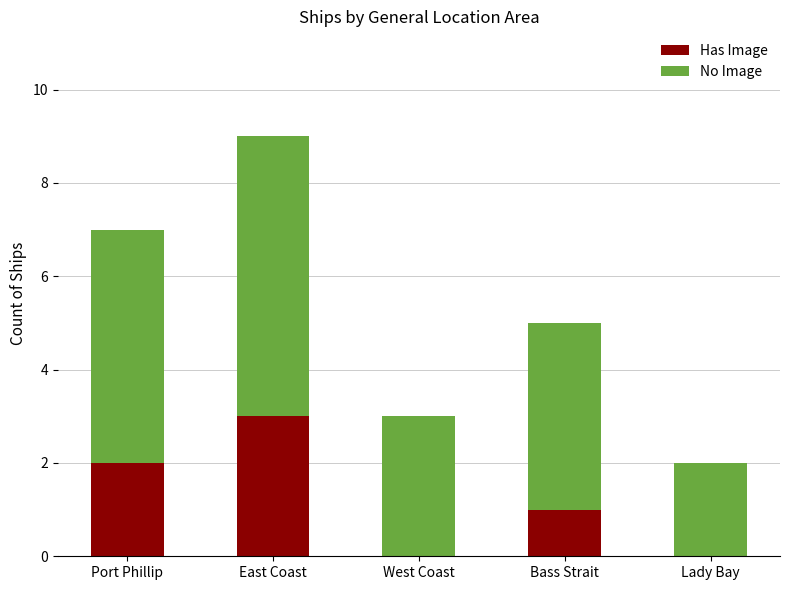

Does the chart contain stacked bars?

Yes